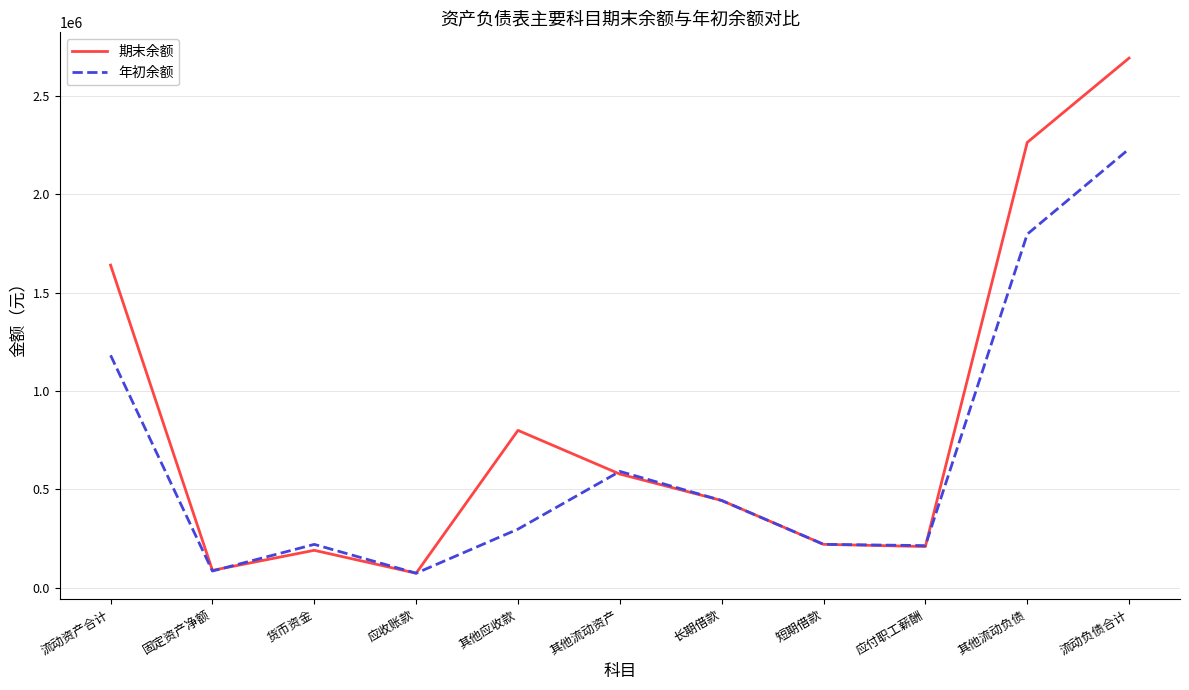

What are all the series names shown in the legend?

期末余额, 年初余额